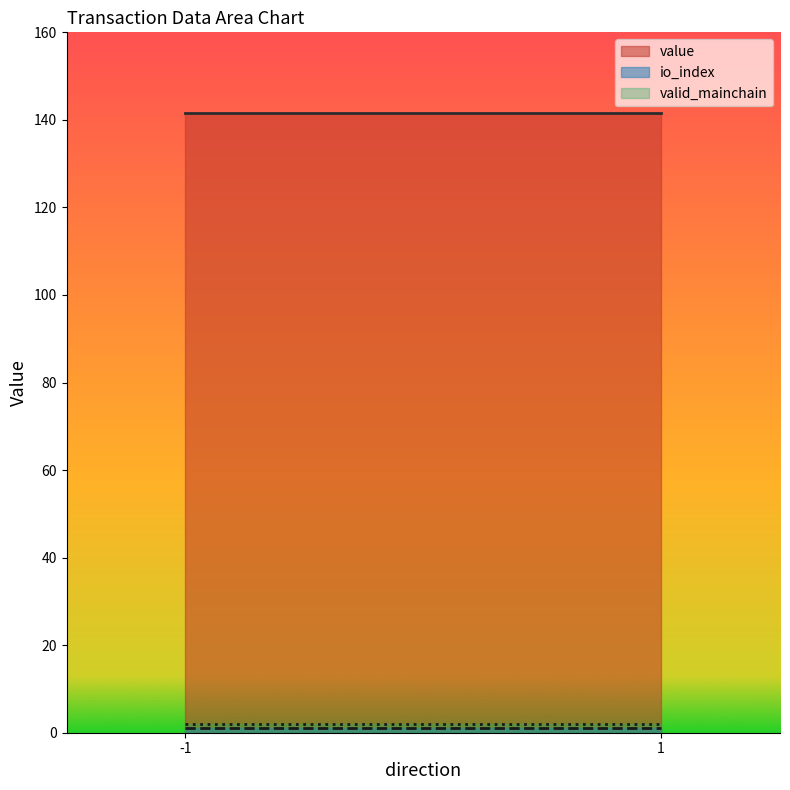

What is the approximate value of value at -1?

141.6